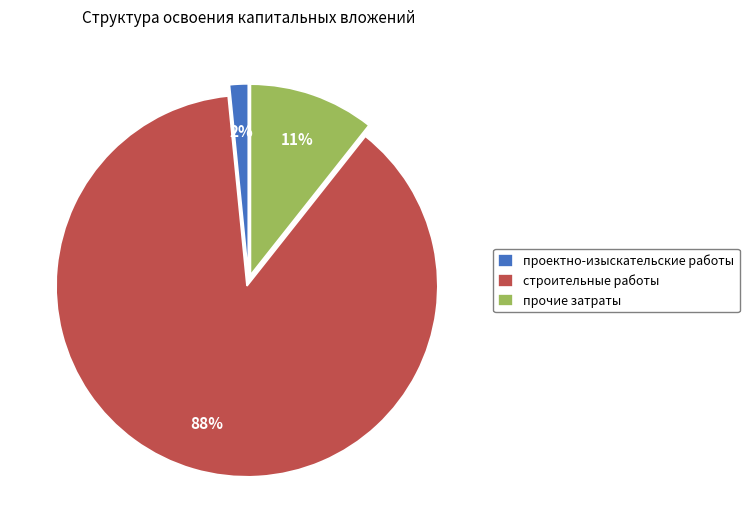

True or false: строительные работы accounts for 88% of the total.

True